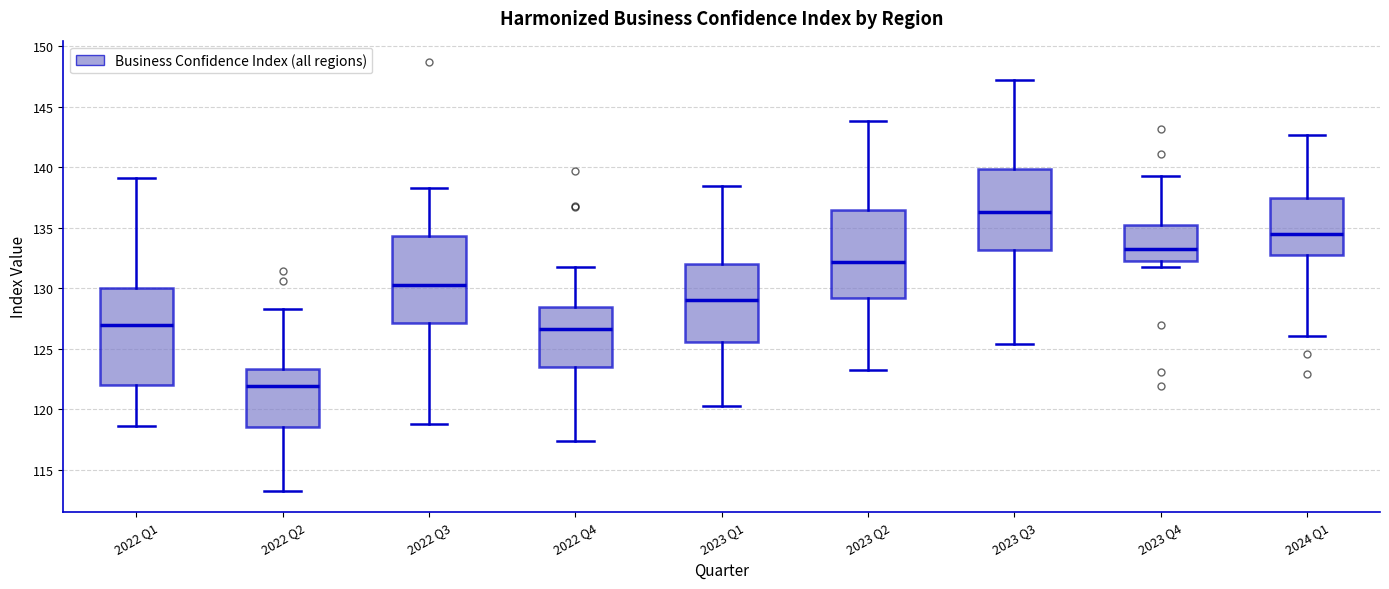

Which box's median line is the highest?

2023 Q3